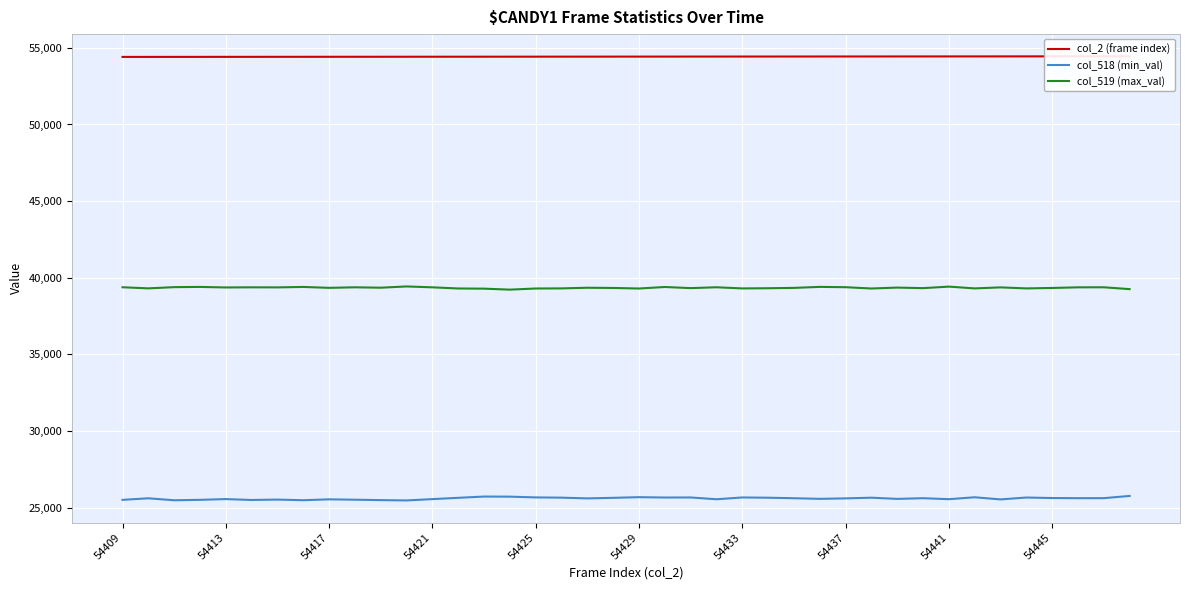

Read the col_518 (min_val) value at 27.

25575